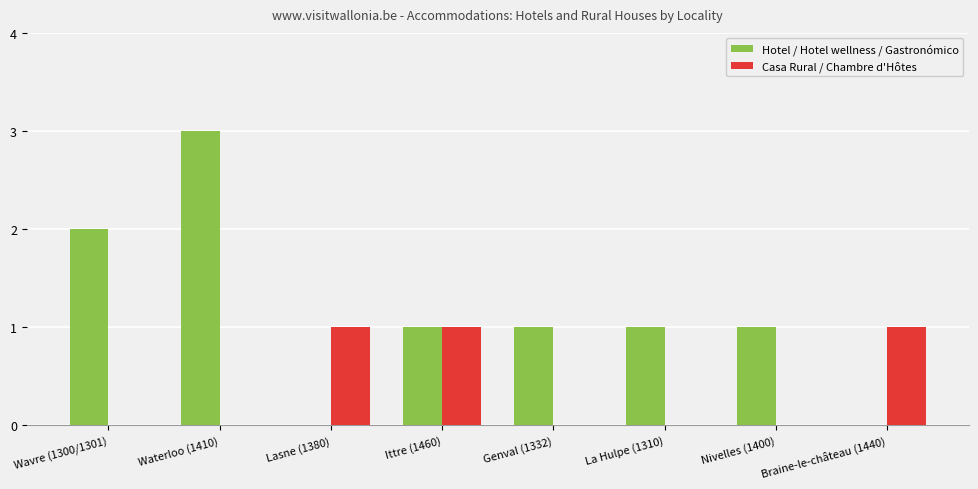

The value of Hotel / Hotel wellness / Gastronómico at Ittre (1460) is 2. True or false?

False